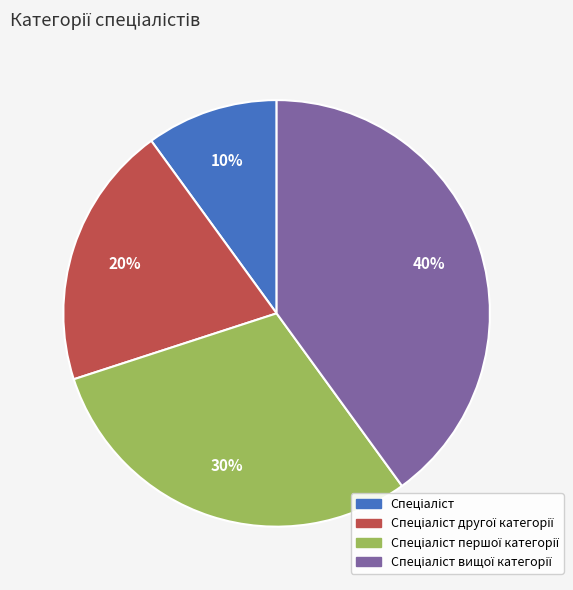

Does any single category account for the majority?

No